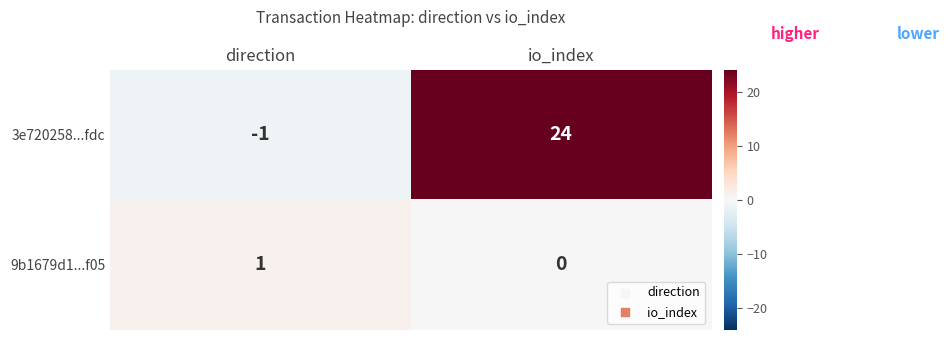

What is the spread (max minus min) of values at direction?

2